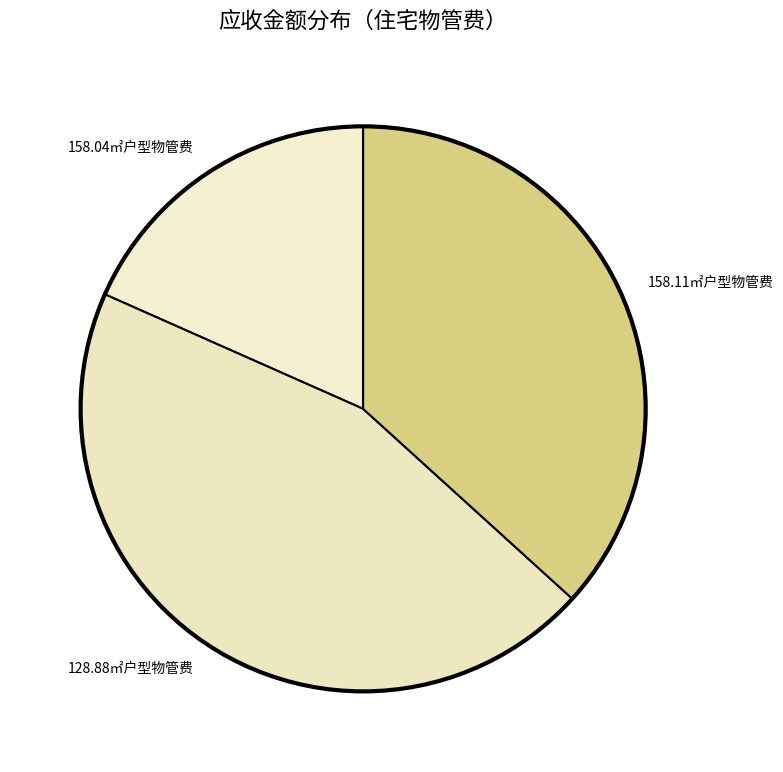

Which category has the smallest portion of the pie?

158.04㎡户型物管费